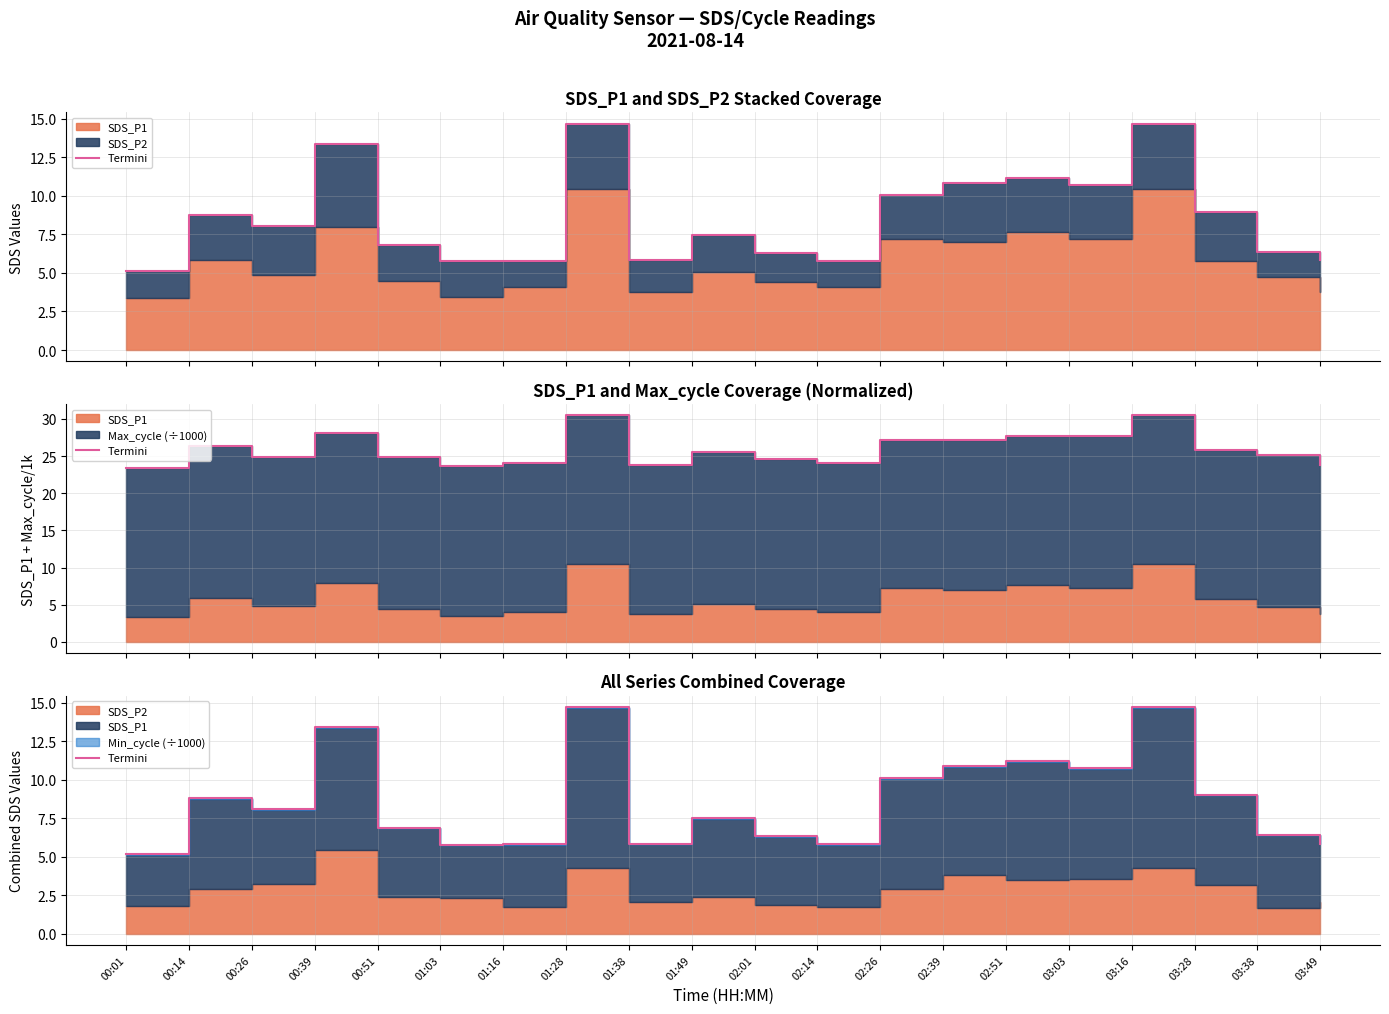

How many interior local peaks (higher than both neighbors) does the data have?

6